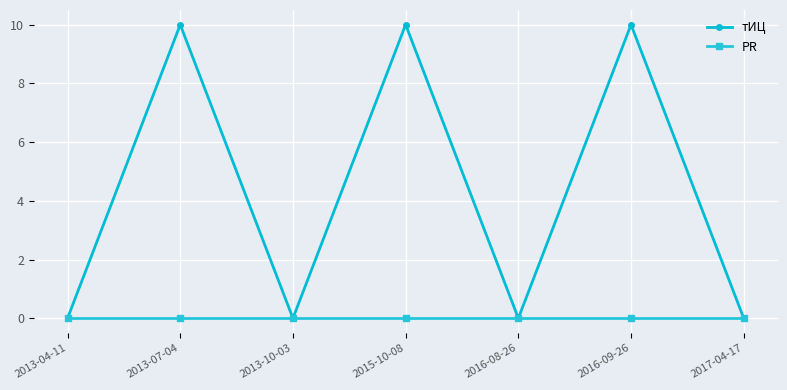

What is the maximum value shown in the chart?

10